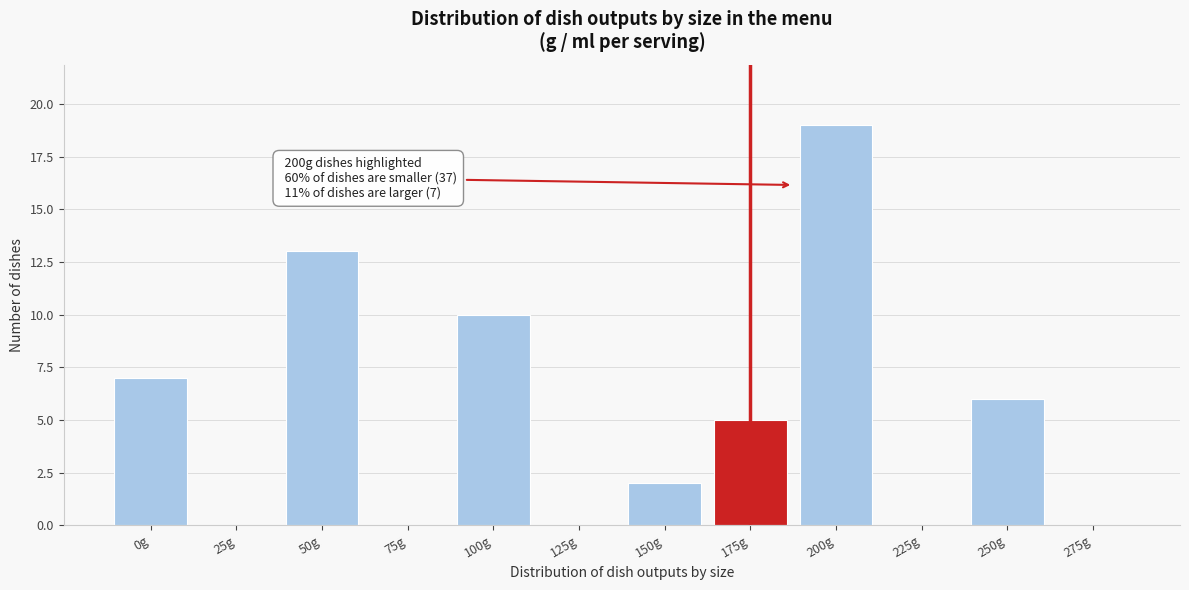

Reading left to right, extract all data points from this chart.

0g=7	25g=0	50g=13	75g=0	100g=10	125g=0	150g=2	175g=5	200g=19	225g=0	250g=6	275g=0